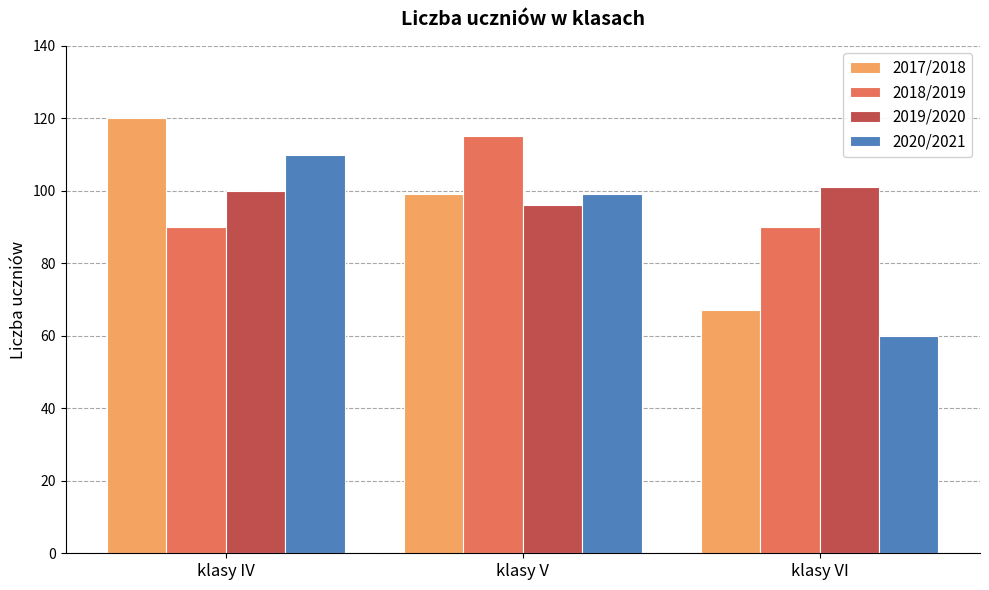

How many distinct data groups are displayed?

4